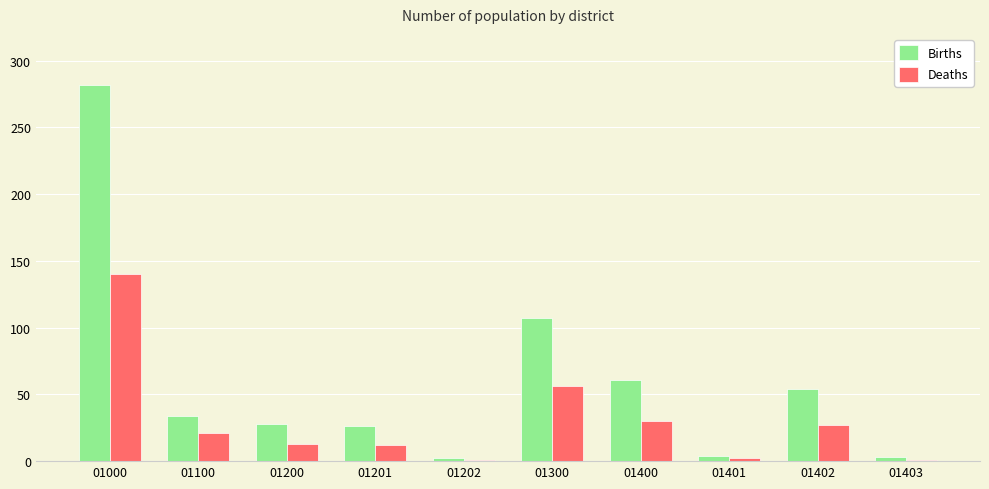

List the series in order of their peak value, lowest first.

Deaths, Births